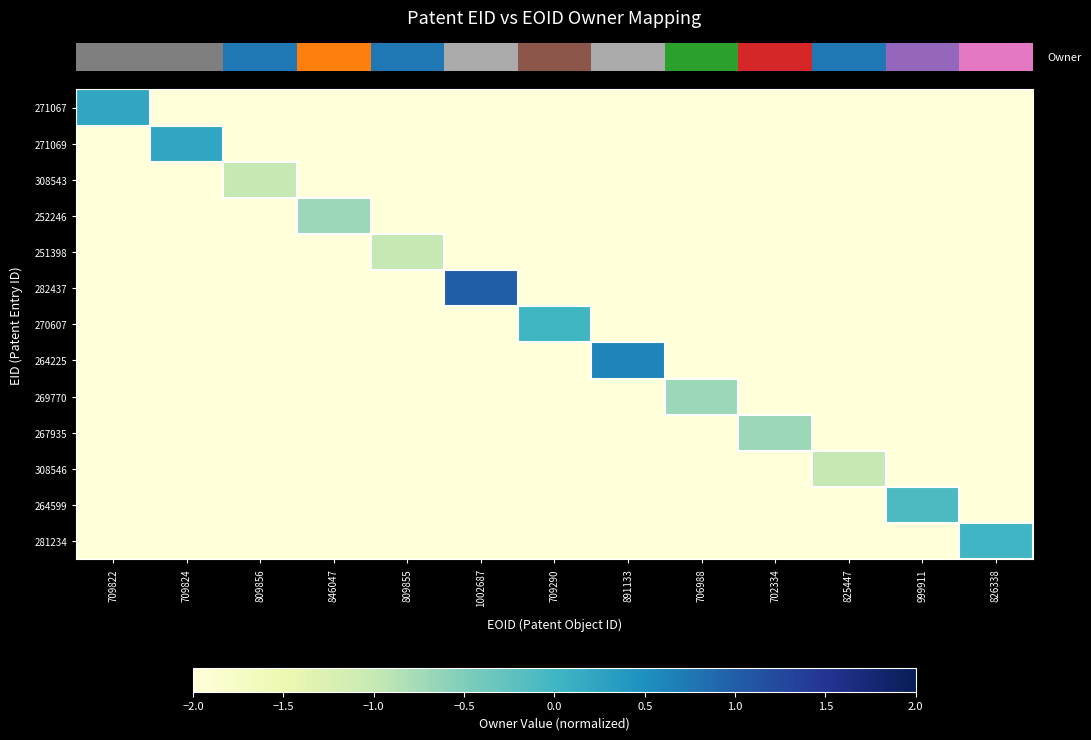

Count the number of categories in the chart.

13